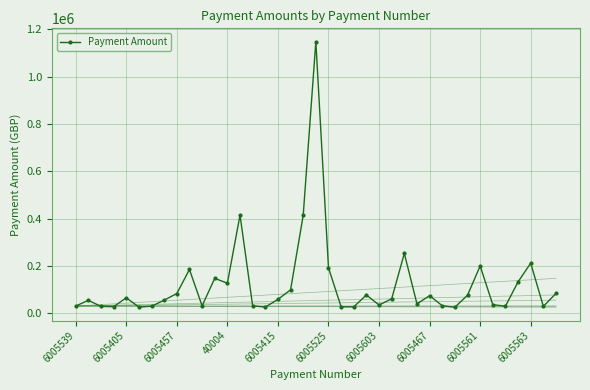

Reading left to right, list all the values displayed in this chart.

6005539=30280.0	40036=54492.4	6005485=28658.3	6005515=27578.4	6005405=65273.4	6005543=25947.1	6005488=29392.8	6005517=55147.4	6005457=83160.0	6005545=184800.0	6005589=30993.0	6005547=147324.1	40004=126939.9	6005548=414820.8	6005591=30976.0	6005414=25882.3	6005415=58553.0	6005594=98787.7	6005571=413815.7	6005463=1148214.6	6005525=192000.0	6005600=26880.0	6005433=26880.0	6005558=77067.3	6005603=34560.0	6005559=60929.0	6005534=252846.8	6005604=39345.5	6005467=74120.3	6005509=31578.0	6005420=25237.0	6005535=75931.2	6005561=199881.6	6005536=36000.0	6005606=29670.0	6005421=132577.3	6005563=211500.0	6005437=28928.0	6005538=83604.4